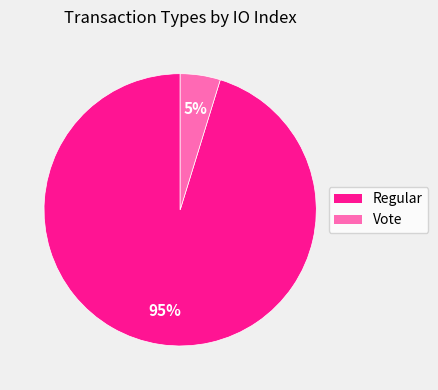

Combined, do Vote and Regular account for over 50%?

Yes